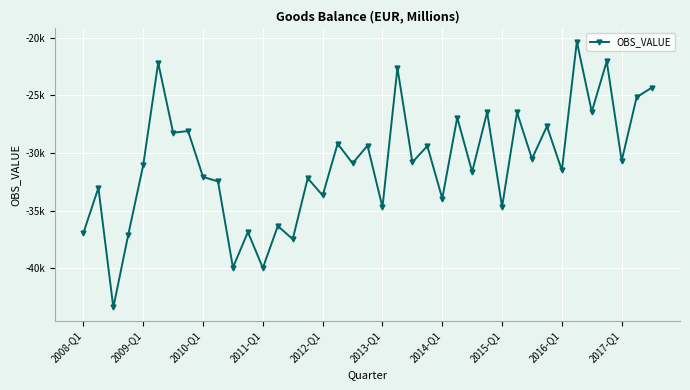

Does the chart have visible grid lines?

Yes